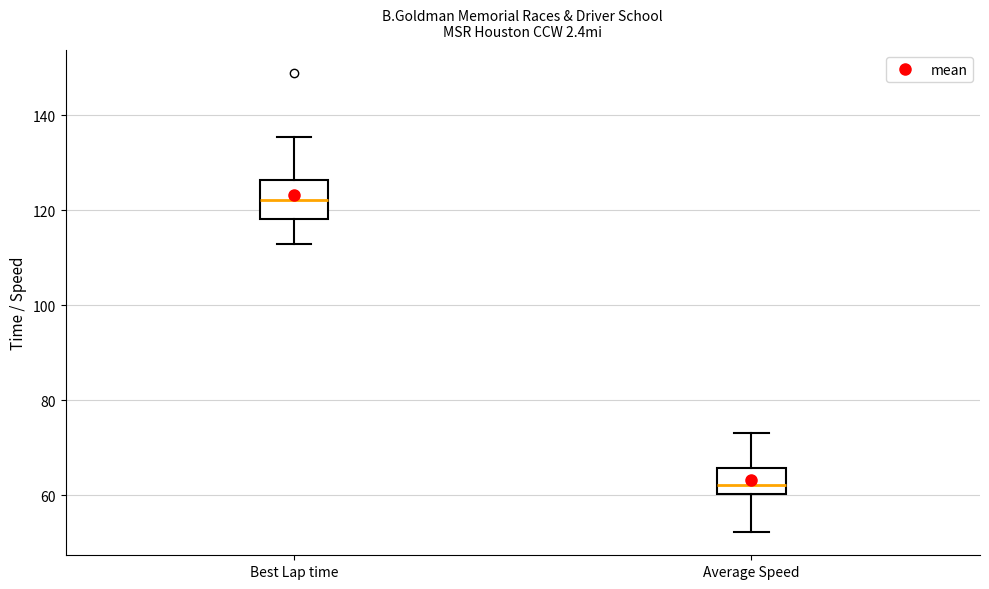

Reading left to right, transcribe this box plot: for each box, give where its median line is, the range the box spans, and where its two whiskers end, as read against the y-axis. The values are not printed on the chart, so give them approximately, as read against the axis.

Best Lap time: median 122, box 118 to 126, whiskers 112 to 136
Average Speed: median 62, box 60 to 66, whiskers 52 to 74